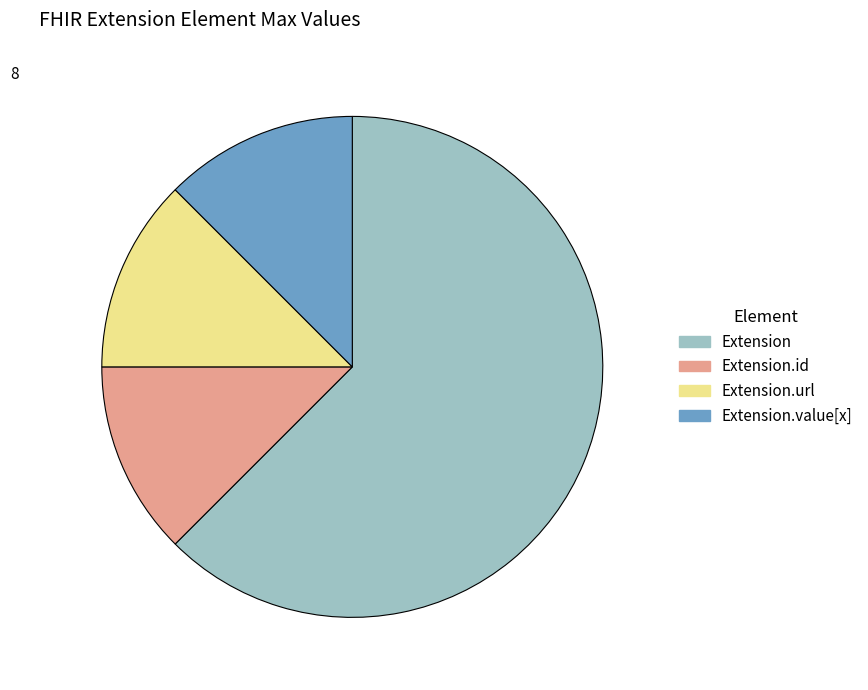

Is there a majority slice in this chart?

Yes